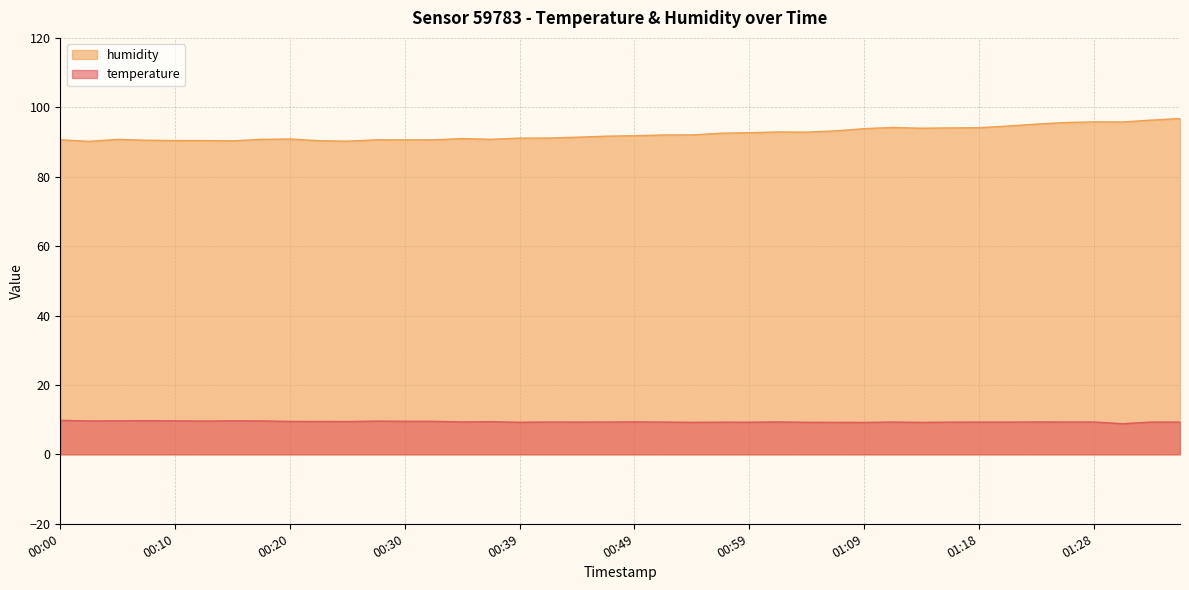

What is the approximate value of humidity at 01:16?

94.1